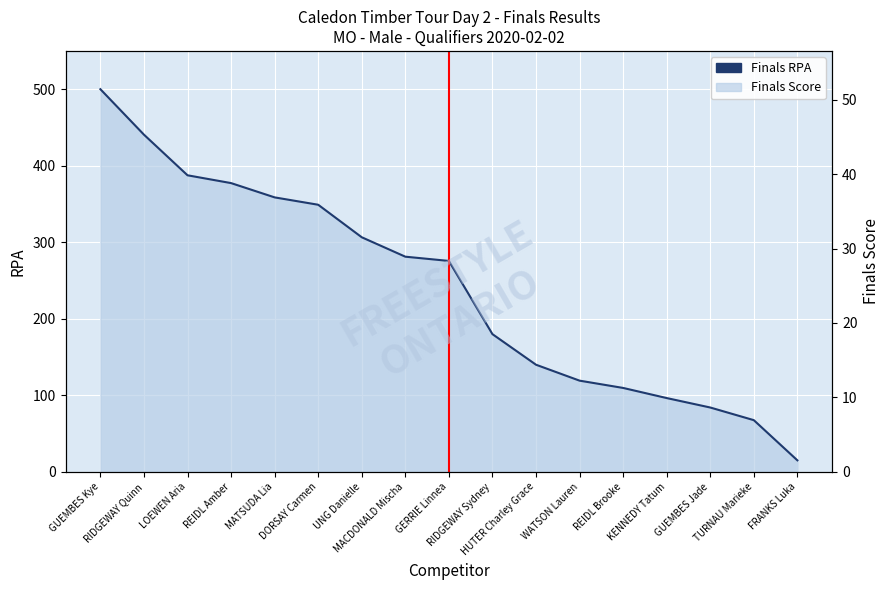

List the labels in order of value, largest first.

GUEMBES Kye, RIDGEWAY Quinn, LOEWEN Aria, REIDL Amber, MATSUDA Lia, DORSAY Carmen, UNG Danielle, MACDONALD Mischa, GERRIE Linnea, RIDGEWAY Sydney, HUTER Charley Grace, WATSON Lauren, REIDL Brooke, KENNEDY Tatum, GUEMBES Jade, TURNAU Marieke, FRANKS Luka